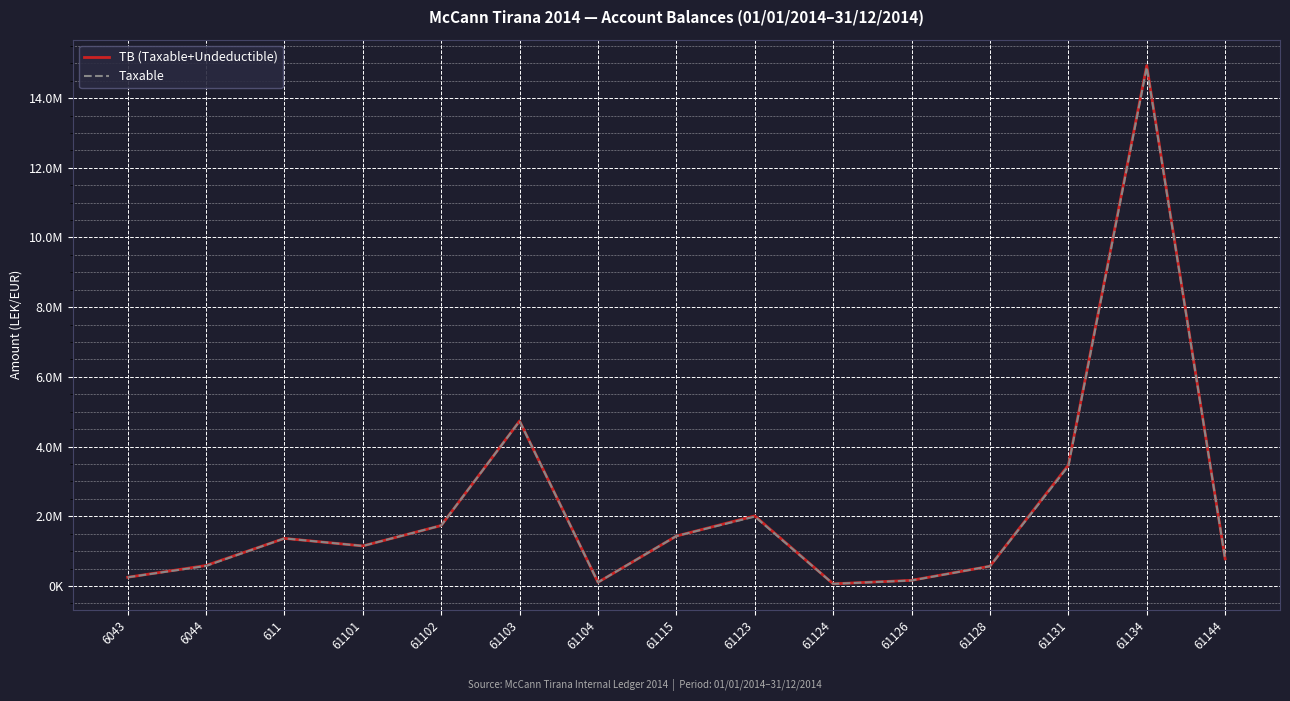

What is the maximum value for Taxable?

14887859.8